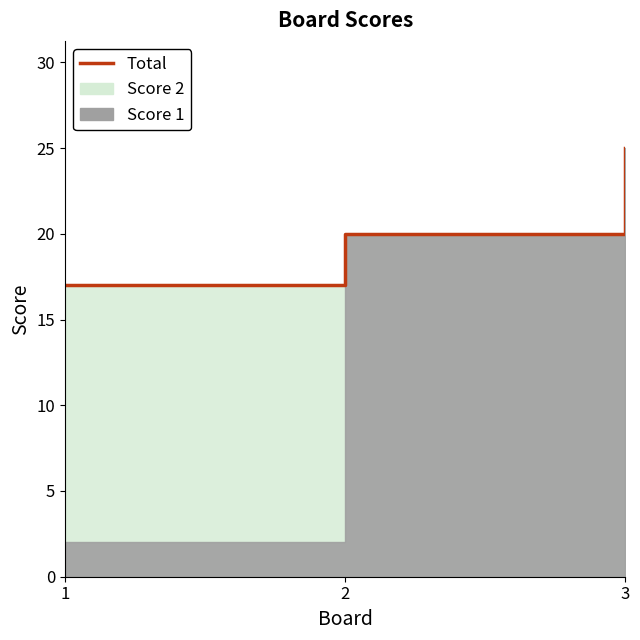

What is the minimum value shown in the chart?

17